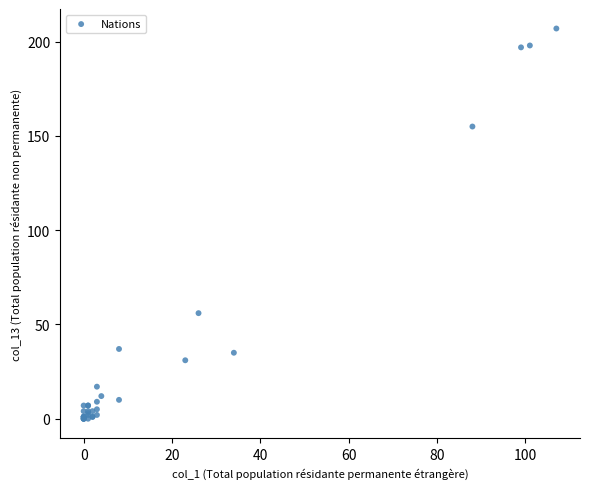

What Y value in the scatter plot is closest to 103?

56